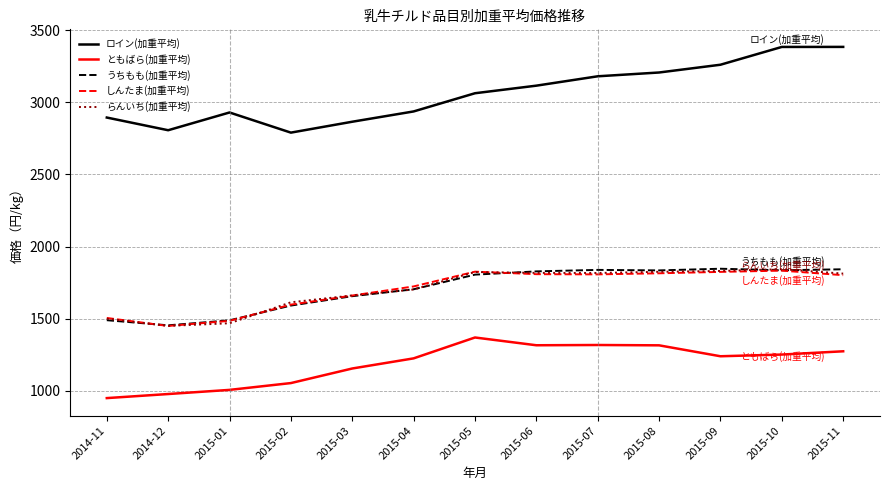

What is the greatest value displayed?

3383.5